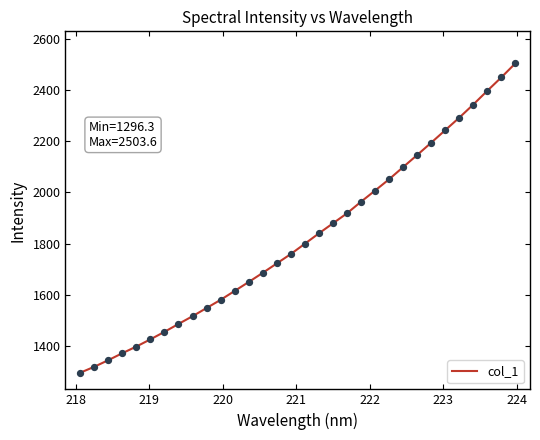

What is the difference between the maximum and minimum values?

1207.3